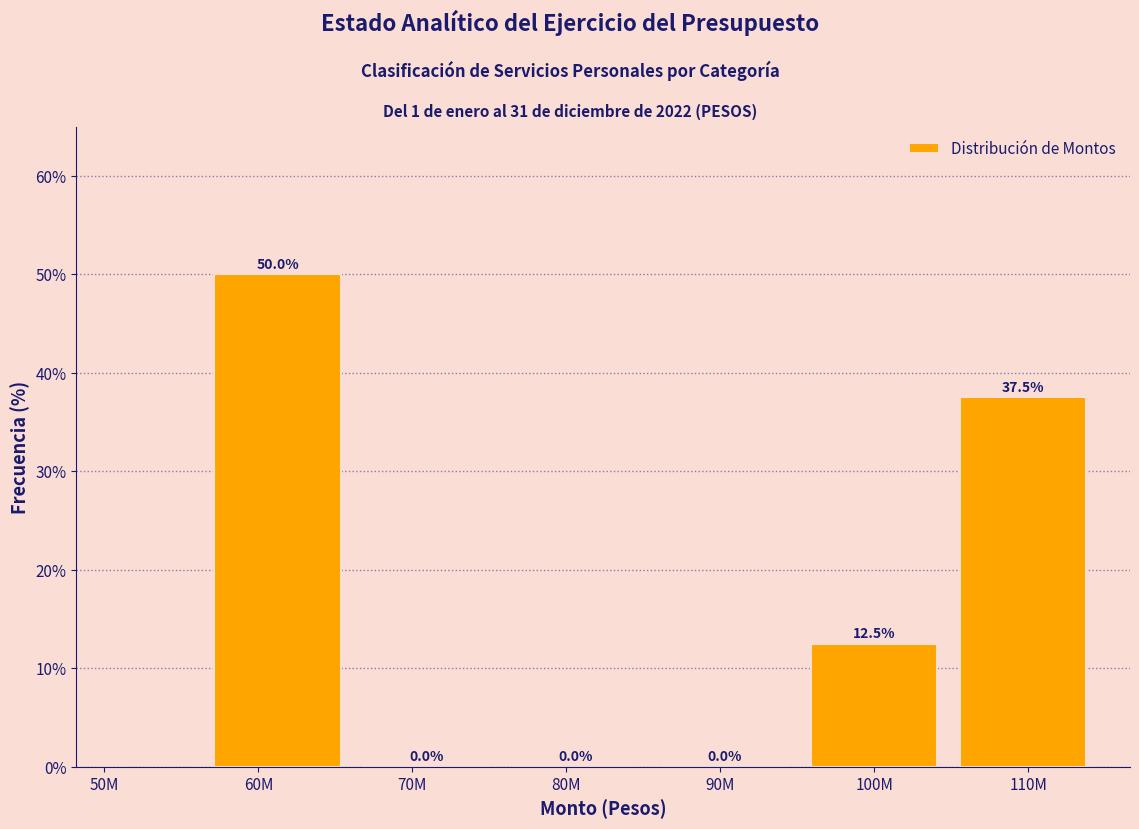

Reading right to left, list all the values displayed in this chart.

110M=37.5	100M=12.5	90M=0.0	80M=0.0	70M=0.0	60M=50.0